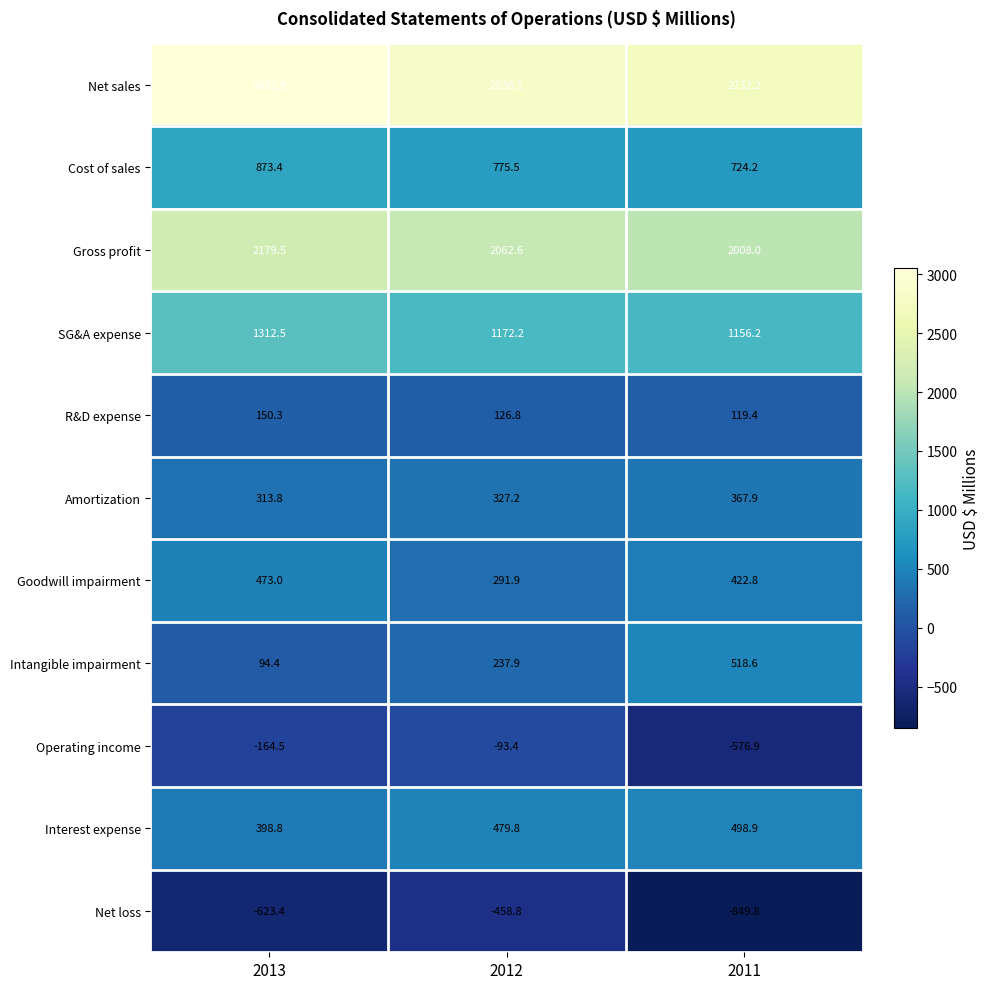

List the labels in order of Operating income value, smallest first.

2011, 2013, 2012